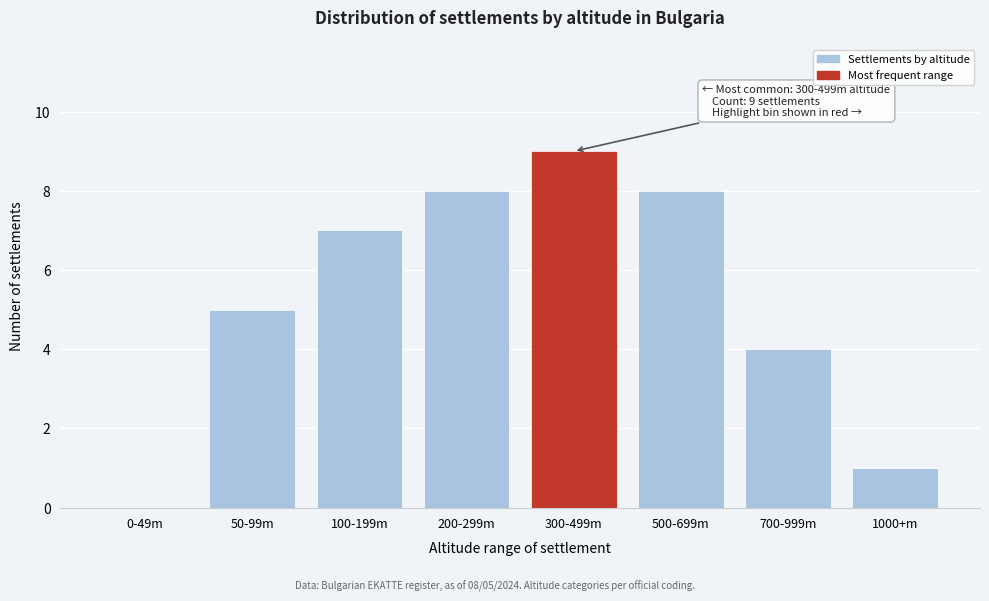

Reading left to right, extract all data points from this chart.

0-49m=0	50-99m=5	100-199m=7	200-299m=8	300-499m=9	500-699m=8	700-999m=4	1000+m=1